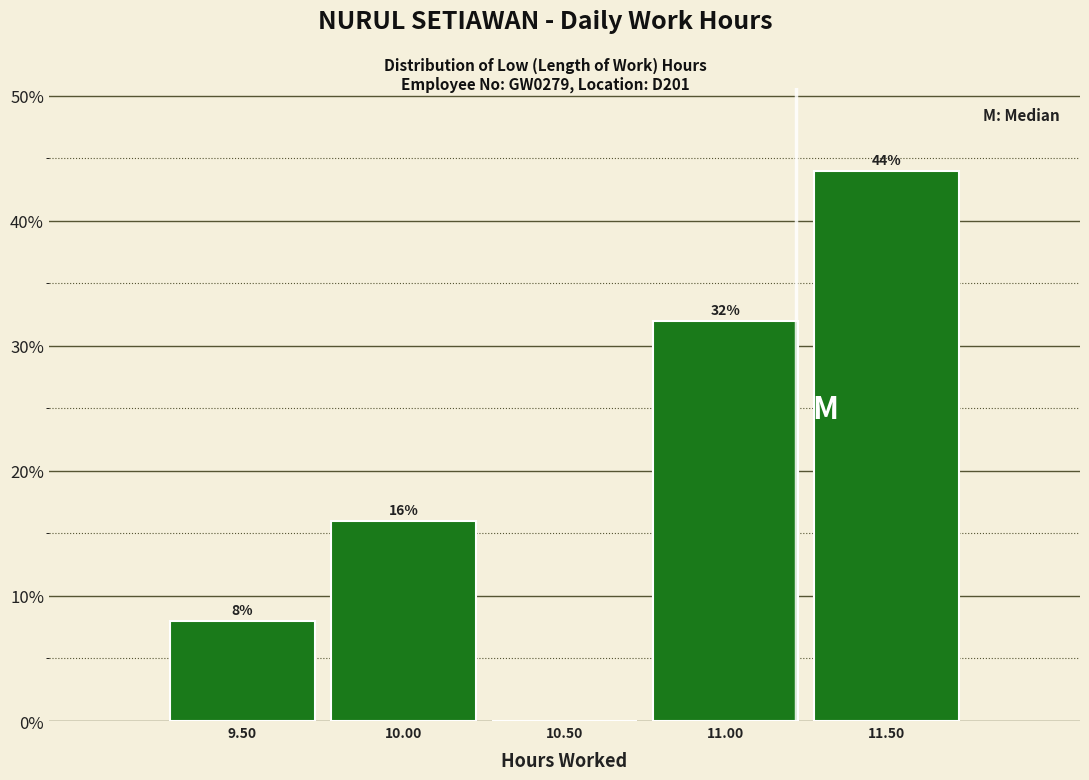

Which range on the x-axis has the tallest bar?

11.25 to 11.75